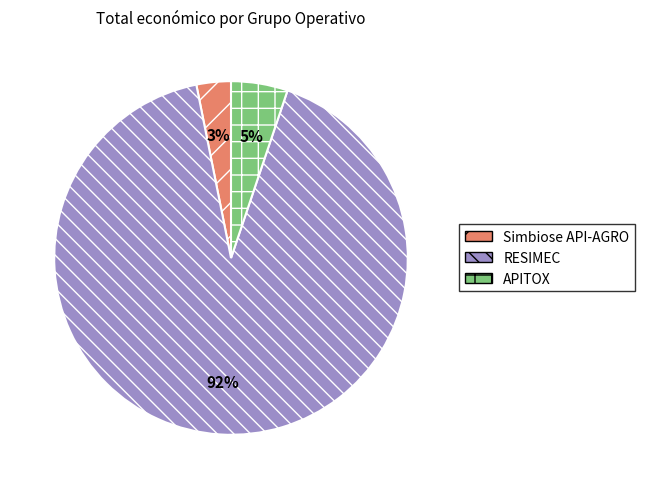

What is the majority slice?

RESIMEC